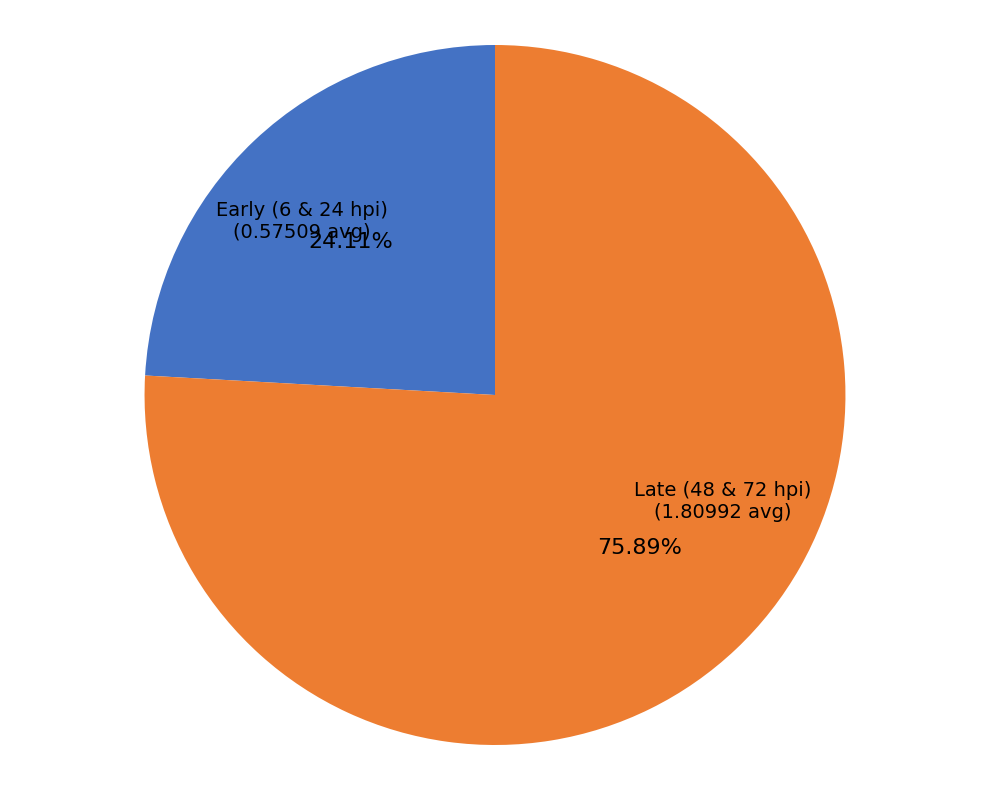

To the nearest percent, what is the difference between the largest and smallest slice percentages?

52%